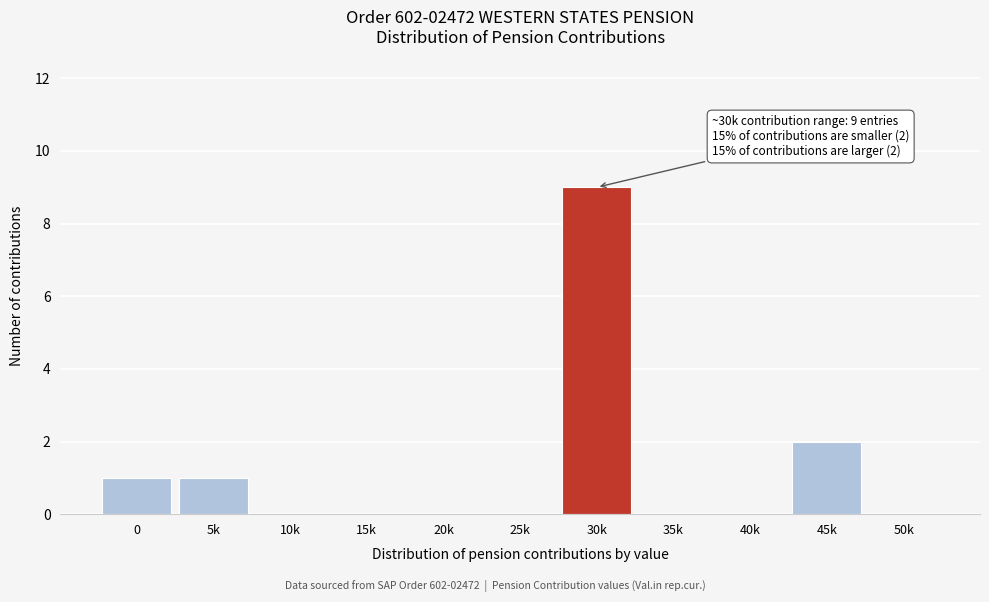

Reading right to left, transcribe all the data shown in this chart.

50k=0	45k=2	40k=0	35k=0	30k=9	25k=0	20k=0	15k=0	10k=0	5k=1	0=1